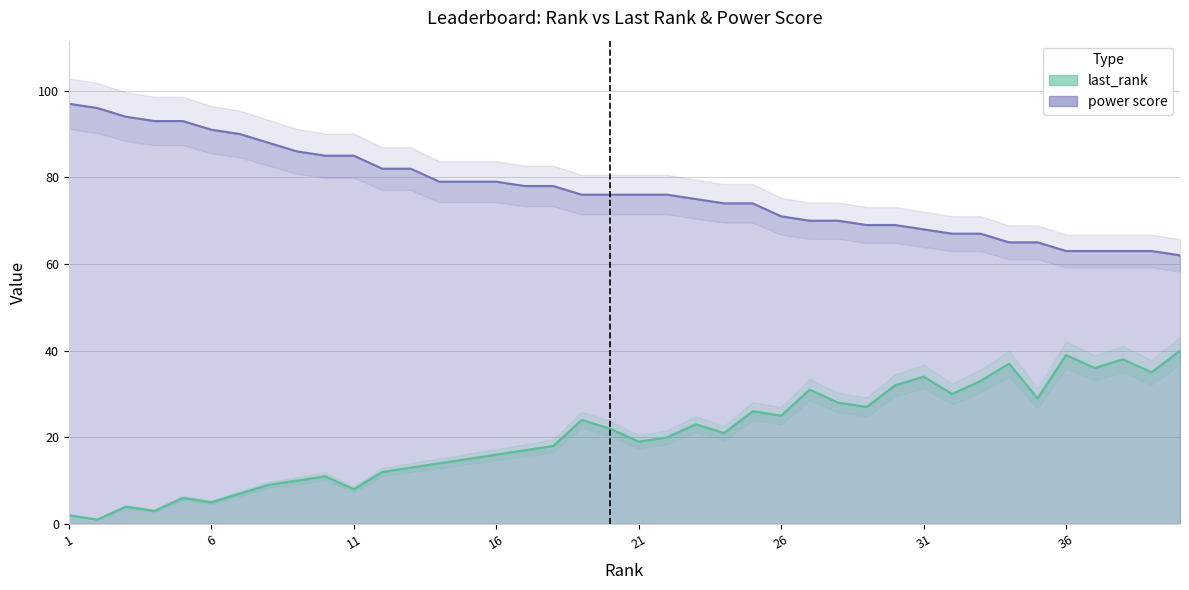

Rank the series at 39 from highest to lowest value.

power score, last_rank